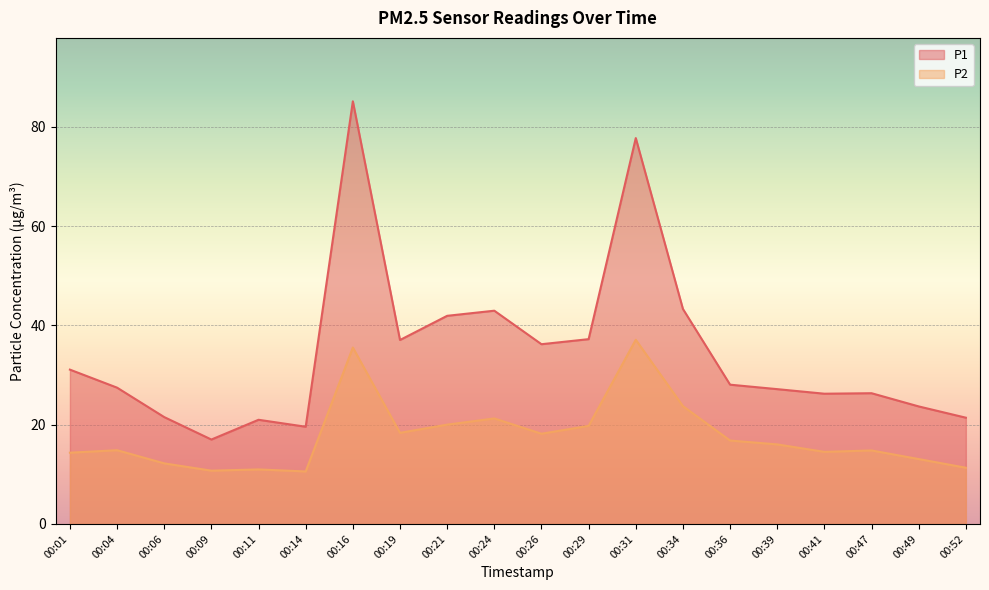

Rank the series at 00:52 from lowest to highest value.

P2, P1